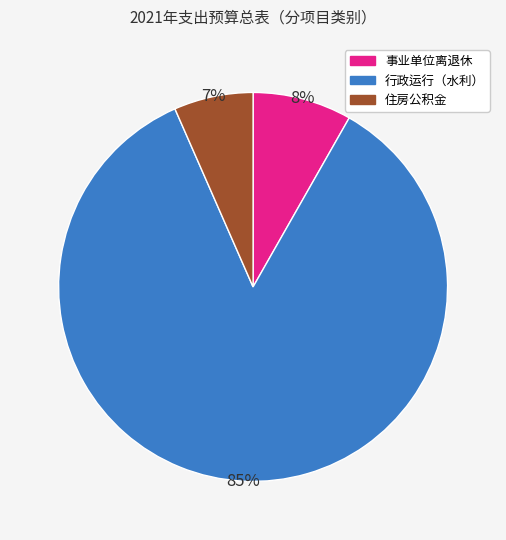

Which has a higher value, 行政运行（水利） or 住房公积金?

行政运行（水利）